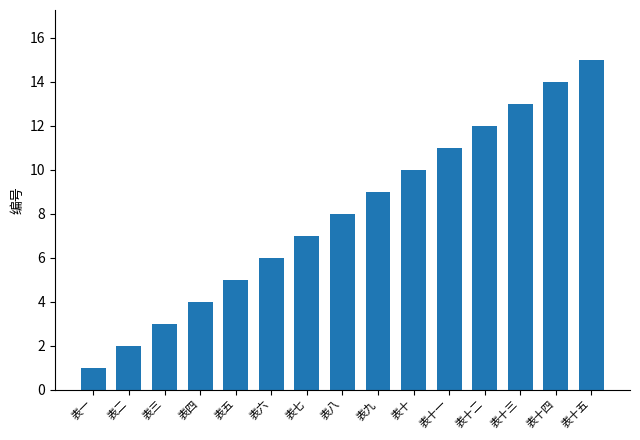

Reading left to right, extract all data points from this chart.

表一=1	表二=2	表三=3	表四=4	表五=5	表六=6	表七=7	表八=8	表九=9	表十=10	表十一=11	表十二=12	表十三=13	表十四=14	表十五=15